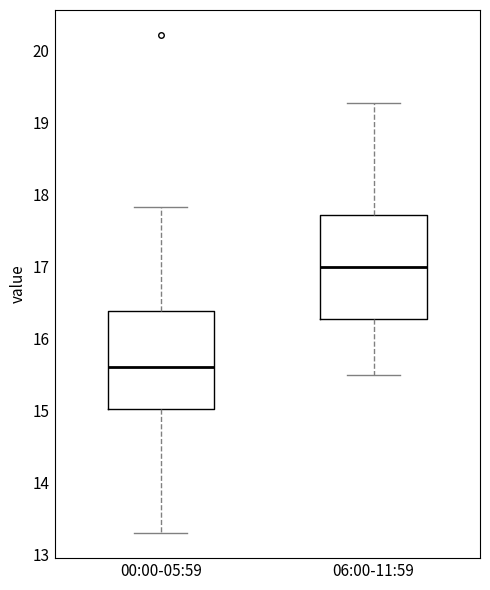

Reading left to right, transcribe this box plot: for each box, give where its median line is, the range the box spans, and where its two whiskers end, as read against the y-axis. The values are not printed on the chart, so give them approximately, as read against the axis.

00:00-05:59: median 15.6, box 15.0 to 16.4, whiskers 13.3 to 17.8
06:00-11:59: median 17.0, box 16.3 to 17.7, whiskers 15.5 to 19.3